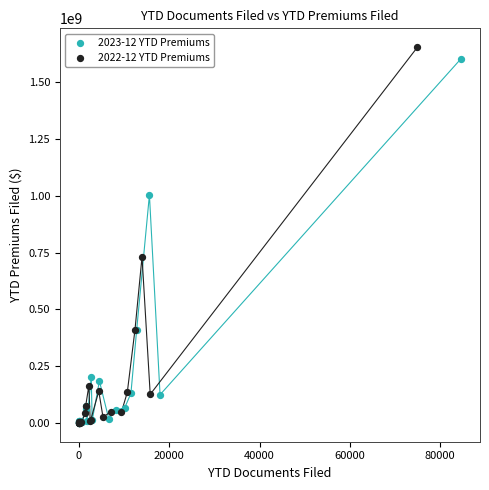

Which series has the widest spread of Y values?

2022-12 YTD Premiums